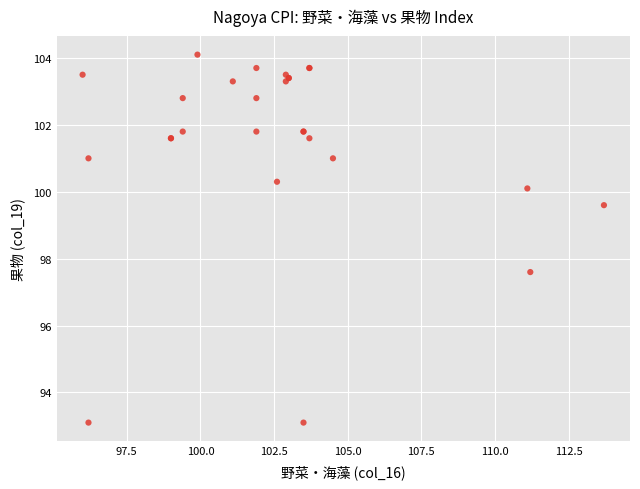

What Y value in the scatter plot is closest to 98?

97.6